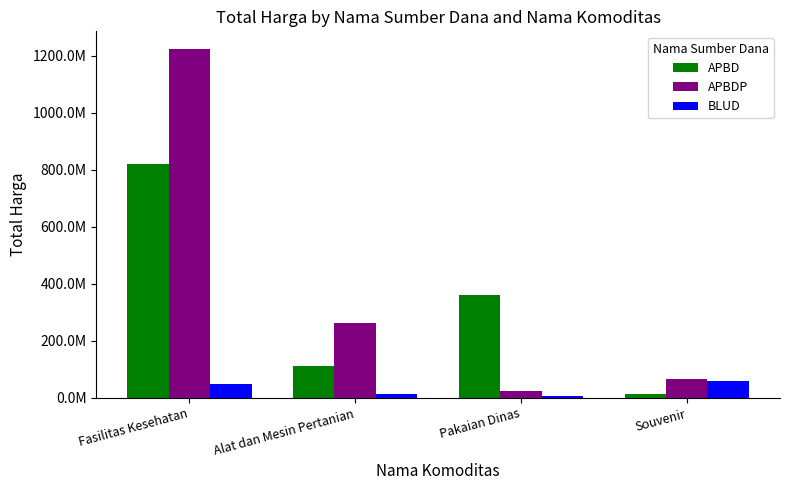

Reading left to right, list all the values displayed in this chart.

APBD: Fasilitas Kesehatan=820750000	Alat dan Mesin Pertanian=110389990	Pakaian Dinas=359500000	Souvenir=12000000
APBDP: Fasilitas Kesehatan=1224682000	Alat dan Mesin Pertanian=262118150	Pakaian Dinas=25200000	Souvenir=65000000
BLUD: Fasilitas Kesehatan=49478000	Alat dan Mesin Pertanian=13442000	Pakaian Dinas=6936000	Souvenir=59935000